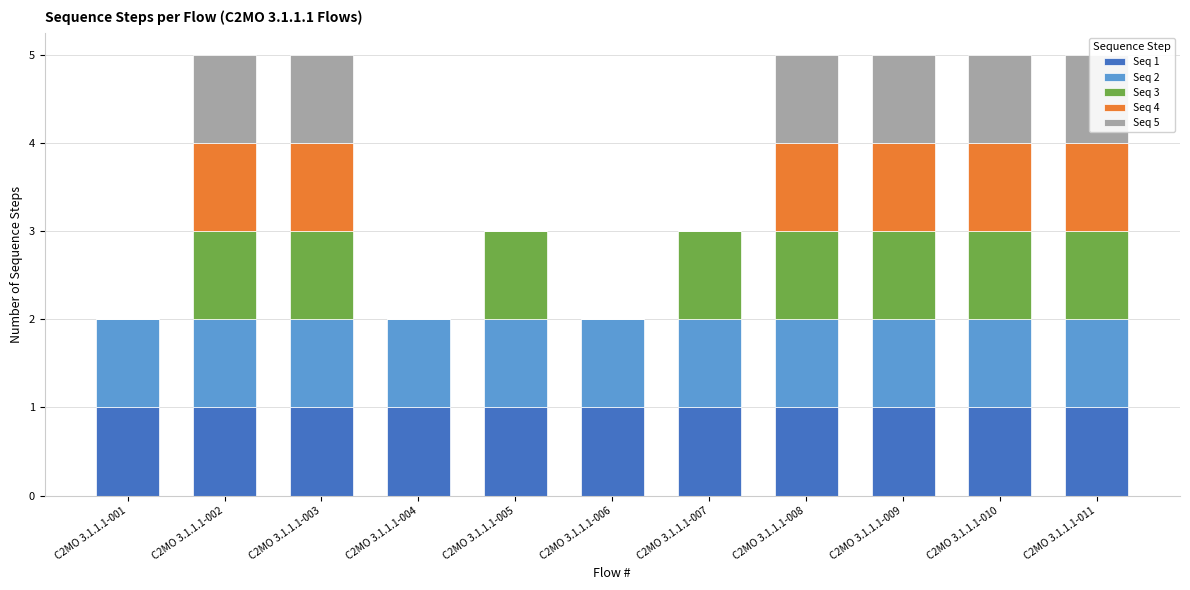

What is the average value of the Seq 1 series?

1